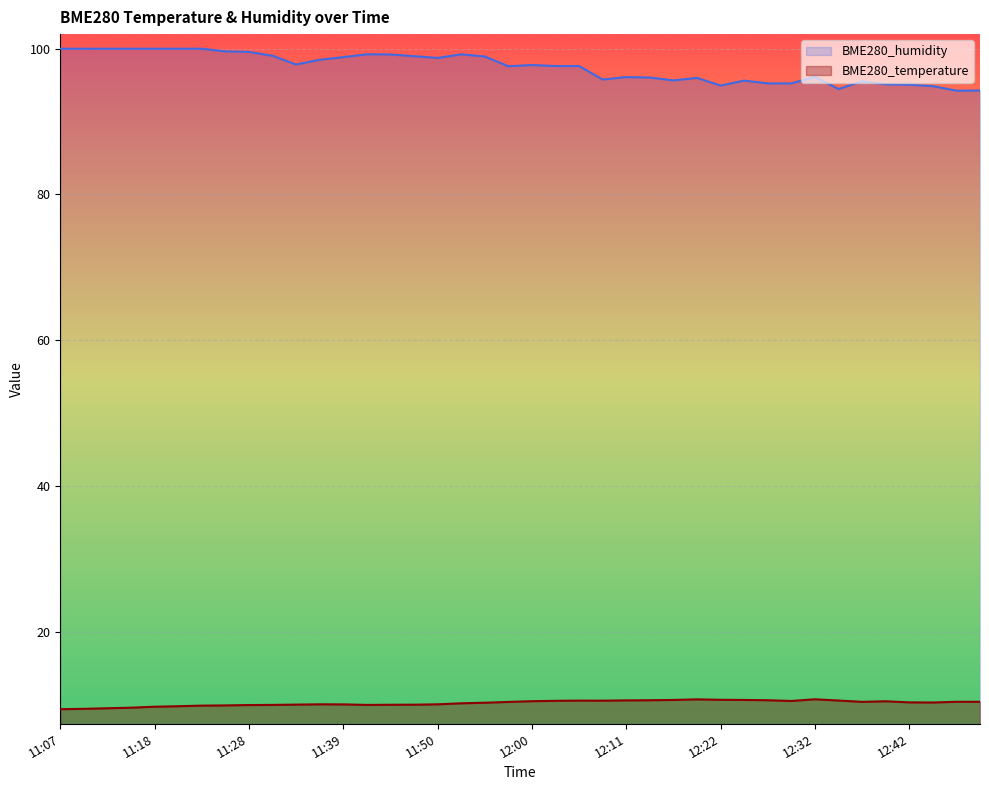

True or false: BME280_temperature has a value of 10.0 at 11:36.

True